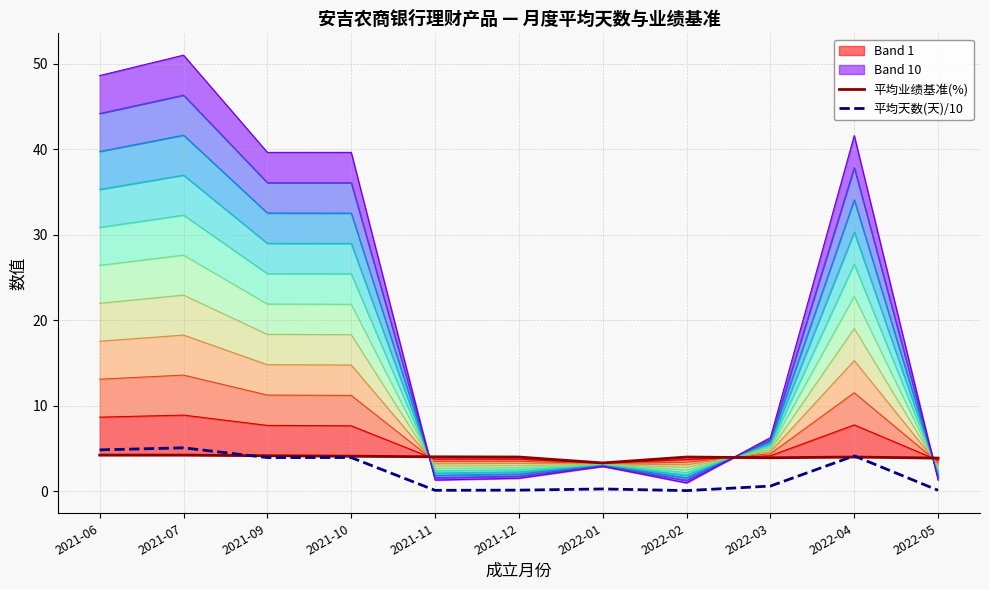

How many lines are shown in the chart?

2